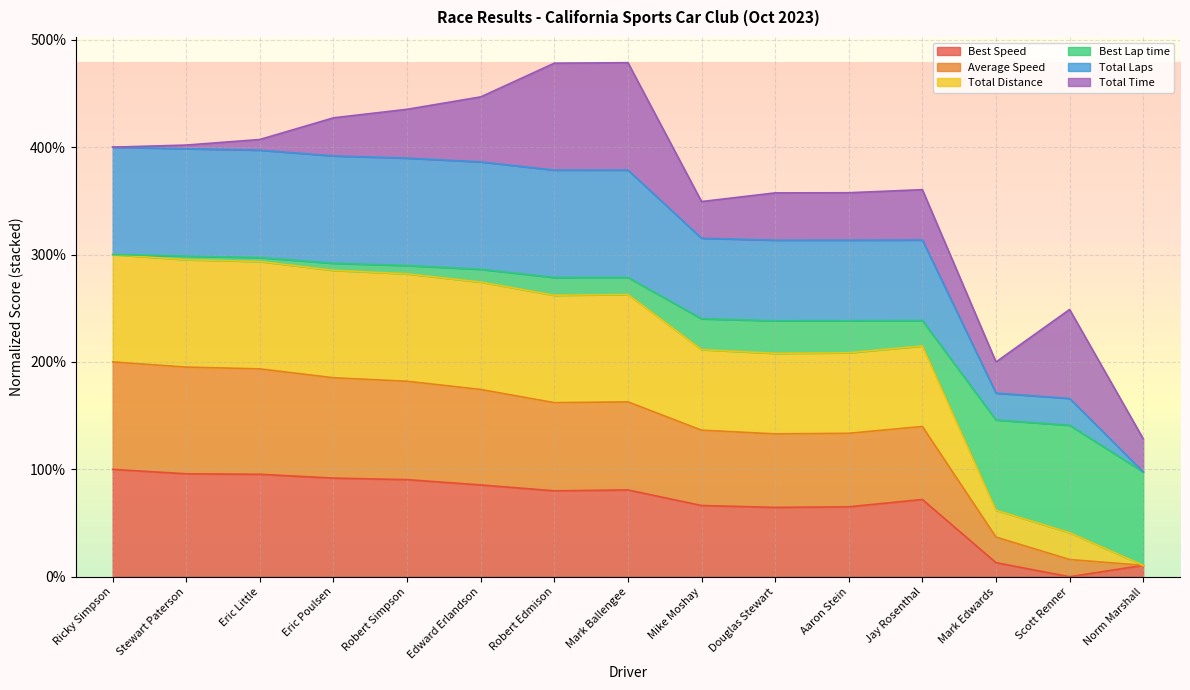

Does the chart display data point markers on the line(s)?

No